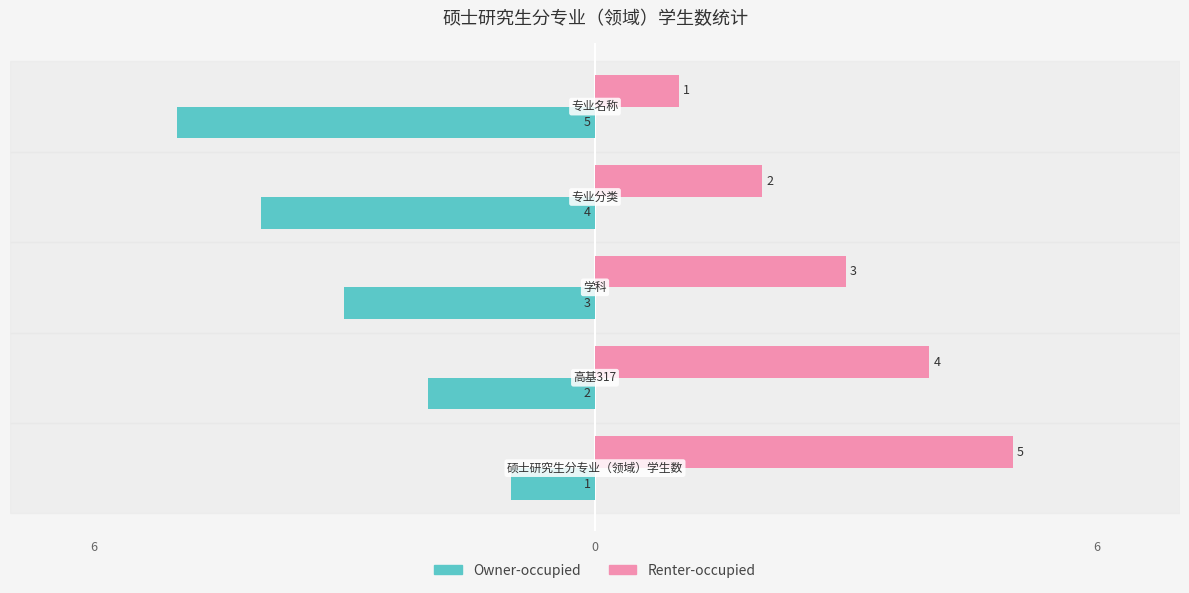

What are all the series names shown in the legend?

Owner-occupied, Renter-occupied